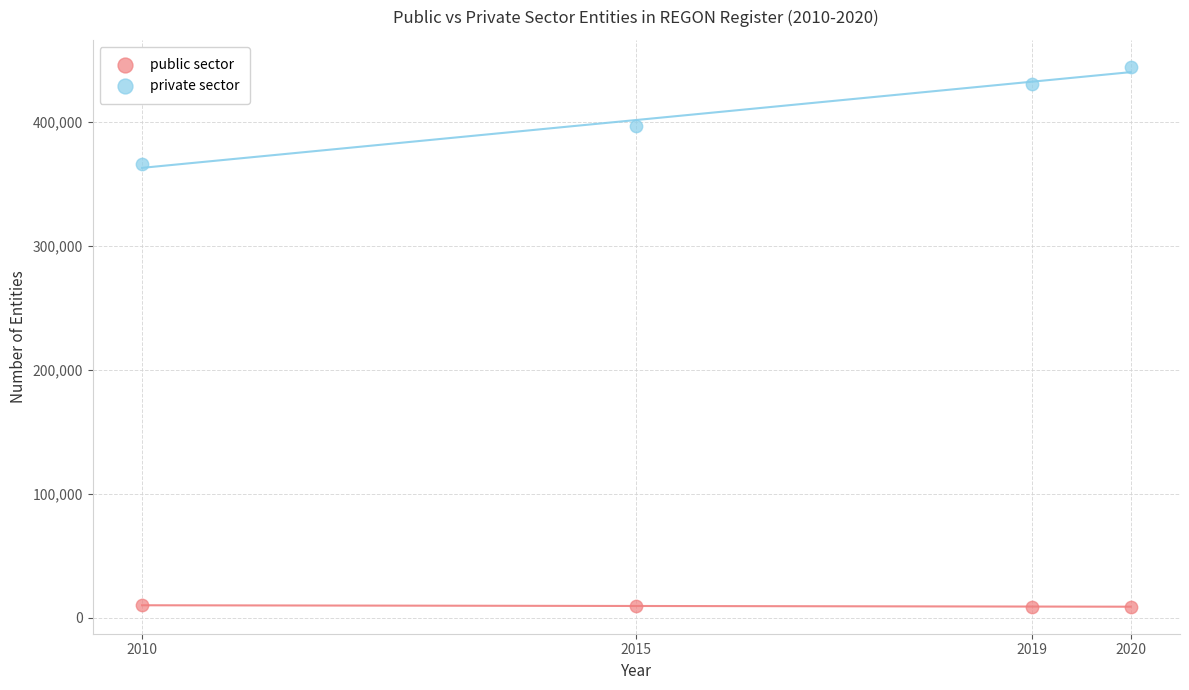

Across all data points, what is the range of X values (max minus min)?

10